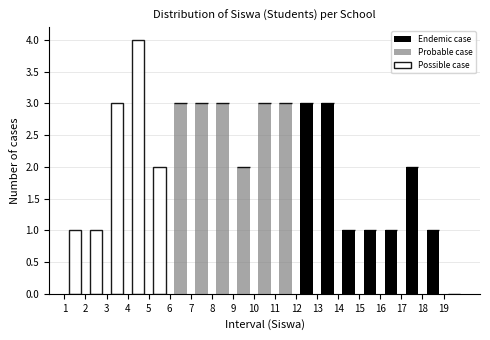

Reading left to right, transcribe this chart: for each stacked bar, give the range it covers on the x-axis and its total height. The values are not printed on the chart, so give them approximately, as read against the axis.

1 to 2: 1
2 to 3: 1
3 to 4: 3
4 to 5: 4
5 to 6: 2
6 to 7: 3
7 to 8: 3
8 to 9: 3
9 to 10: 2
10 to 11: 3
11 to 12: 3
12 to 13: 3
13 to 14: 3
14 to 15: 1
15 to 16: 1
16 to 17: 1
17 to 18: 2
18 to 19: 1
19 to 20: 0